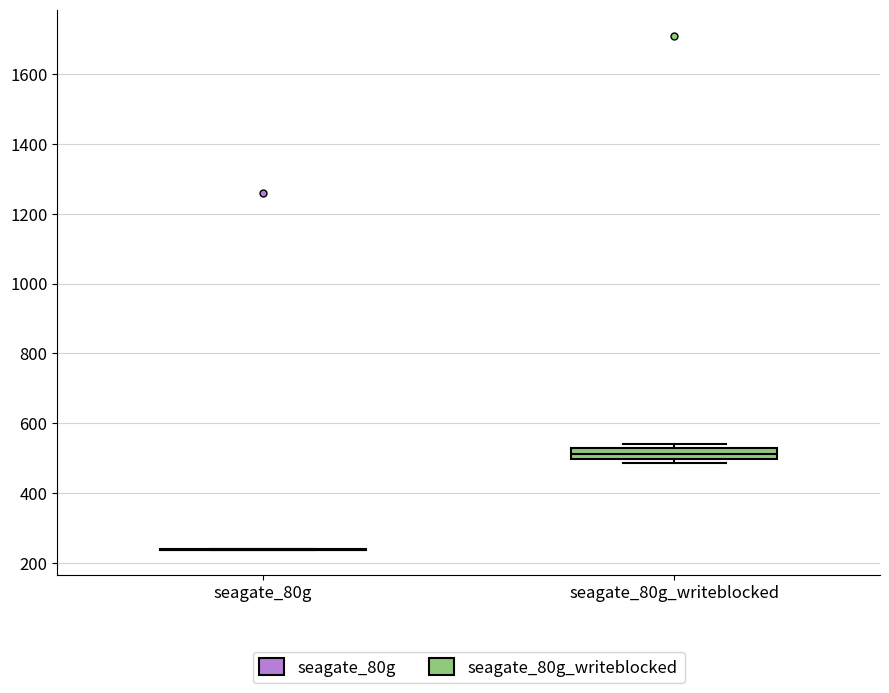

Which box is the tallest, from its lower edge to its upper edge?

seagate_80g_writeblocked